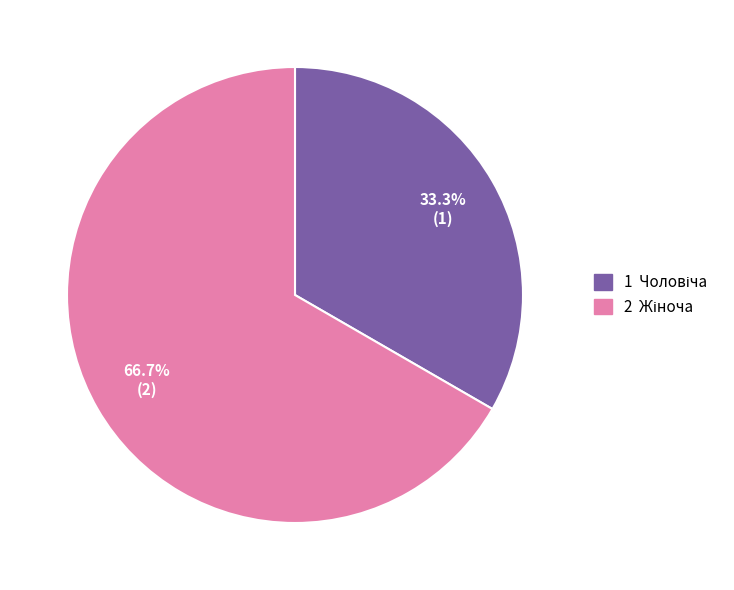

Count the number of slices in the pie.

2